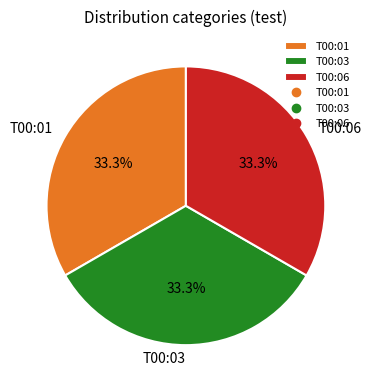

What is the ratio of the value at T00:03 to the value at T00:01?

1.0